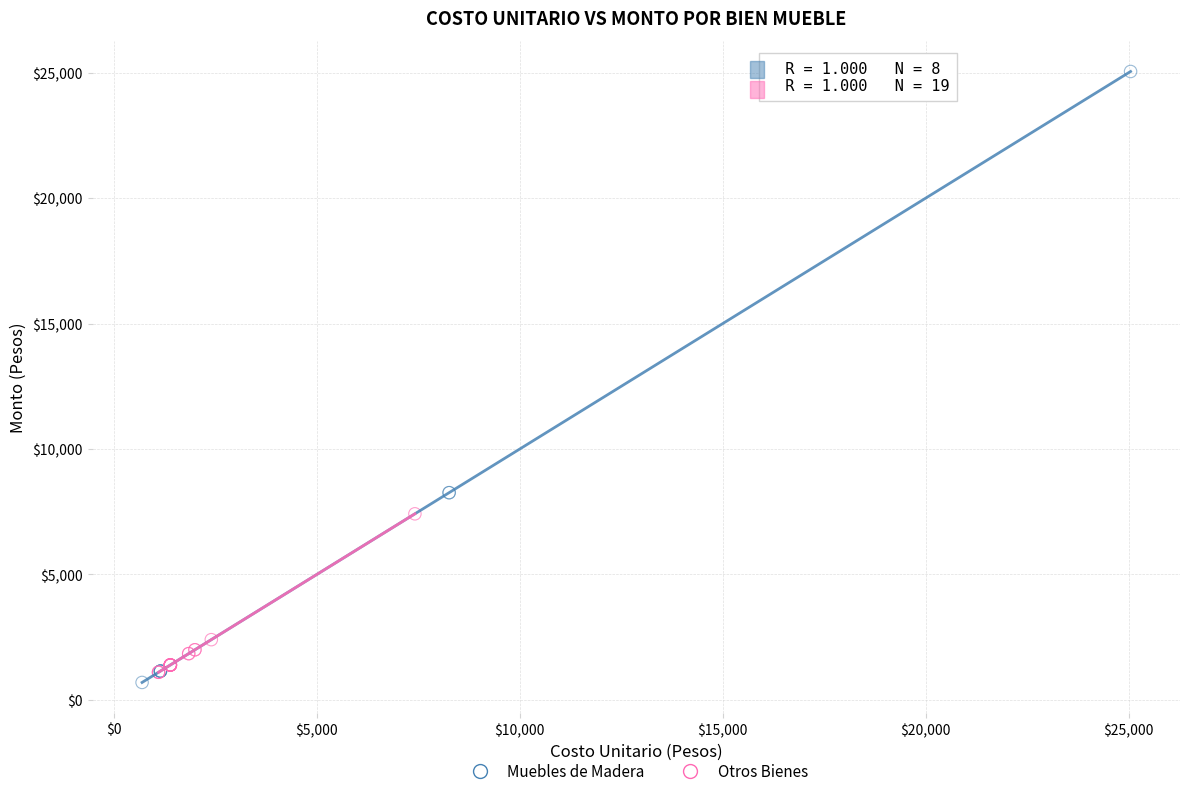

Which series reaches the minimum Y coordinate?

Muebles de Madera